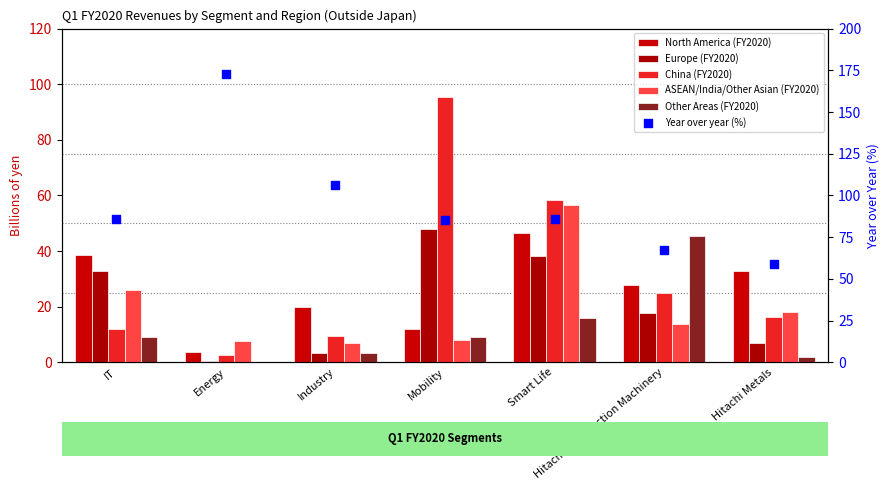

What are all the series names shown in the legend?

North America (FY2020), Europe (FY2020), China (FY2020), ASEAN/India/Other Asian (FY2020), Other Areas (FY2020), Year over year (%)